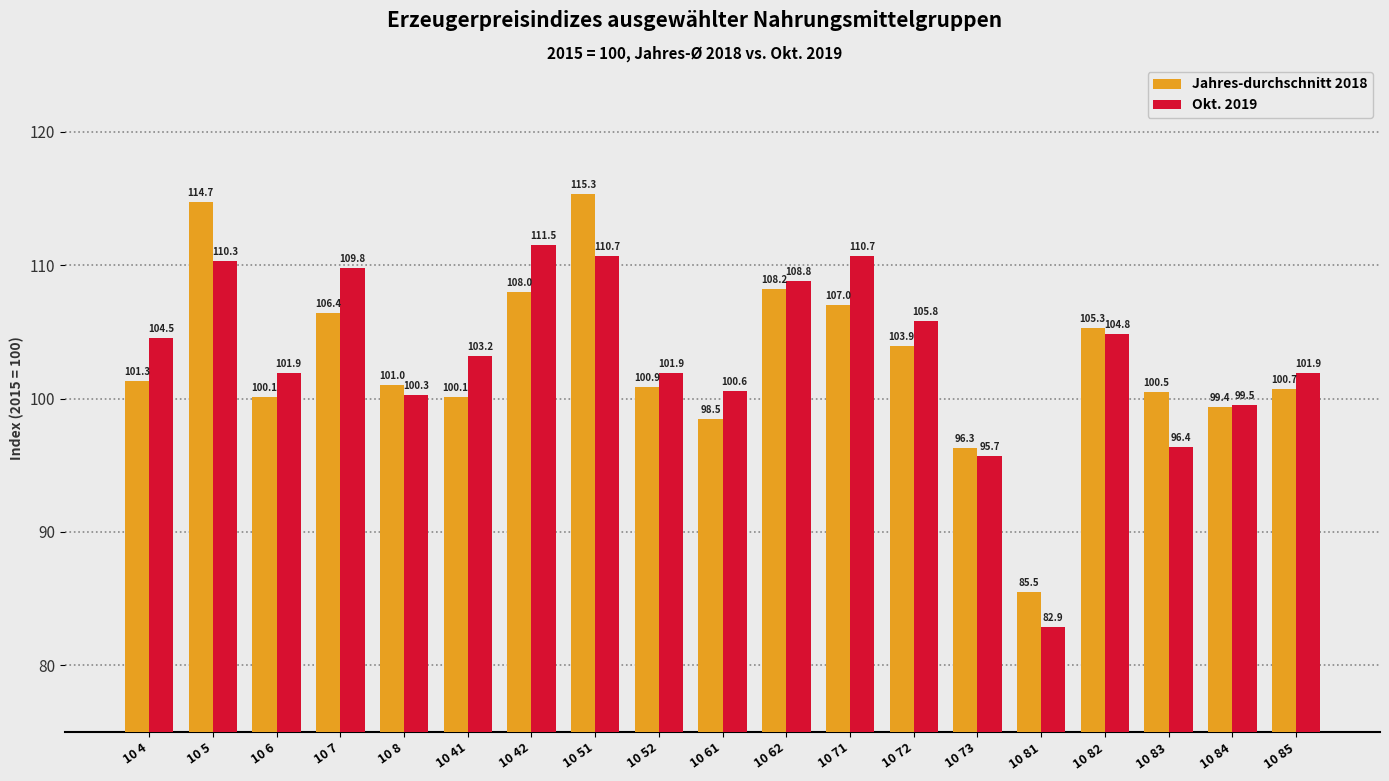

What is the value of the Jahres-durchschnitt 2018 bar at the 18th from the left?

99.4